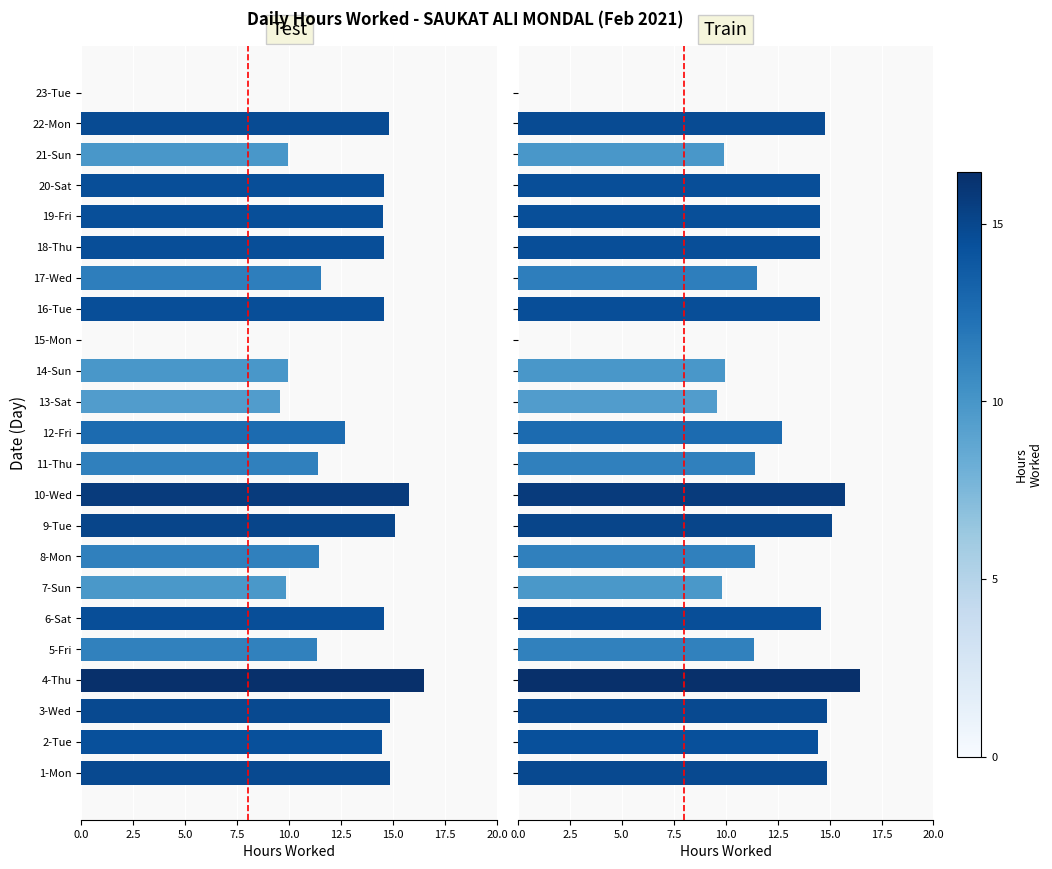

Reading left to right, what are all the values shown in this chart?

14.9	14.4	14.9	16.5	11.3	14.6	9.8	11.4	15.1	15.7	11.4	12.7	9.6	9.9	0.0	14.6	11.5	14.5	14.5	14.6	9.9	14.8	0.0